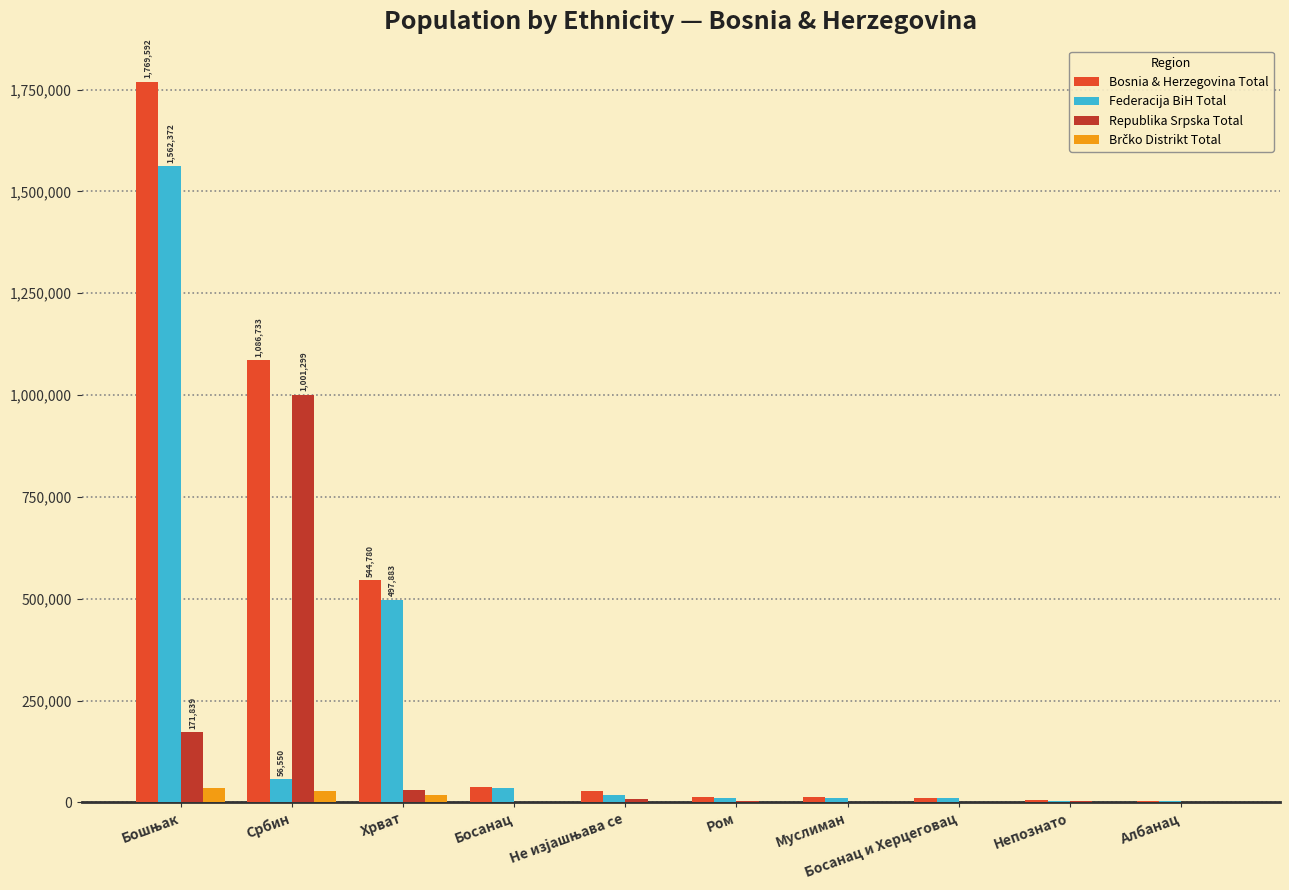

What is the highest value of the Bosnia & Herzegovina Total series?

1769592